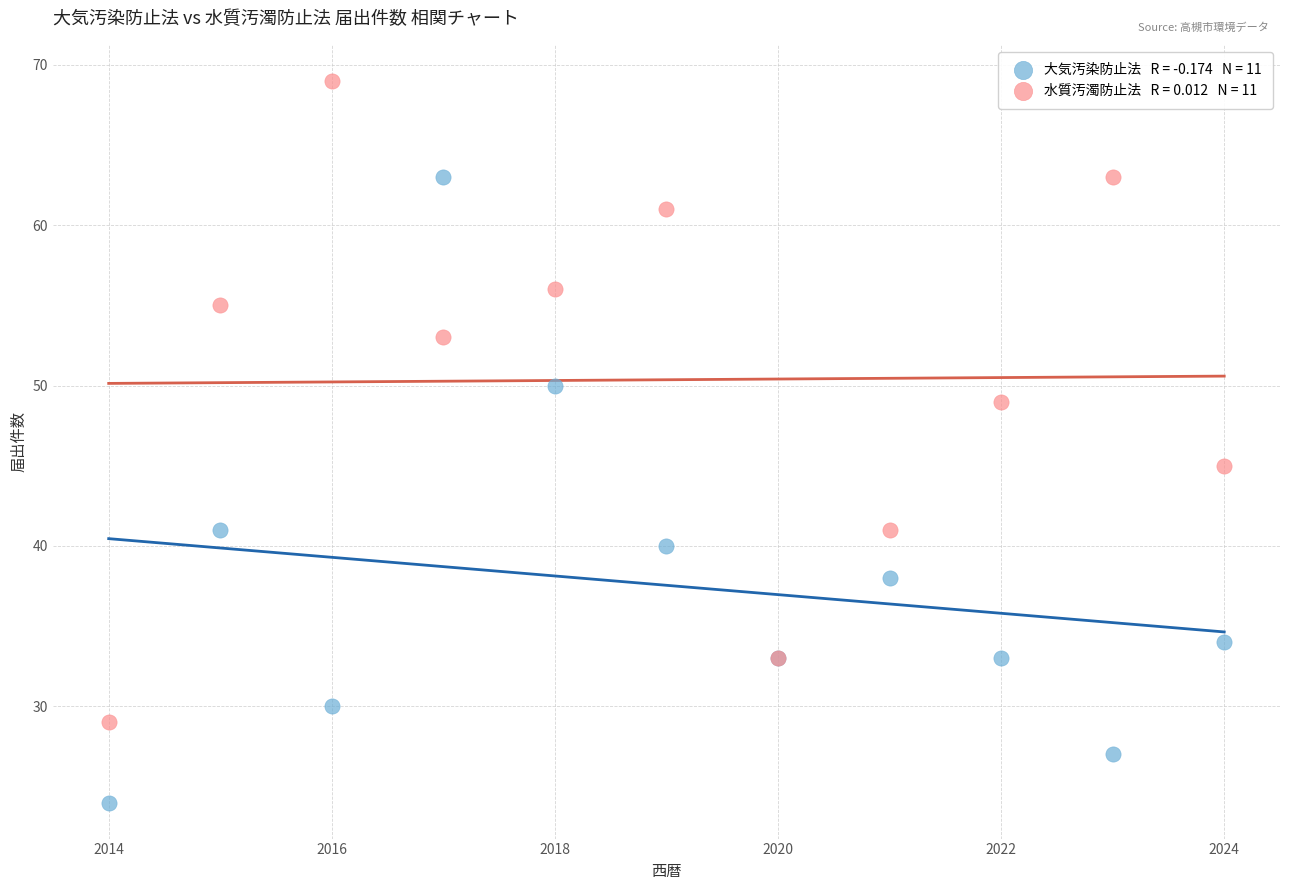

Across all series, what Y value is closest to 46?

45